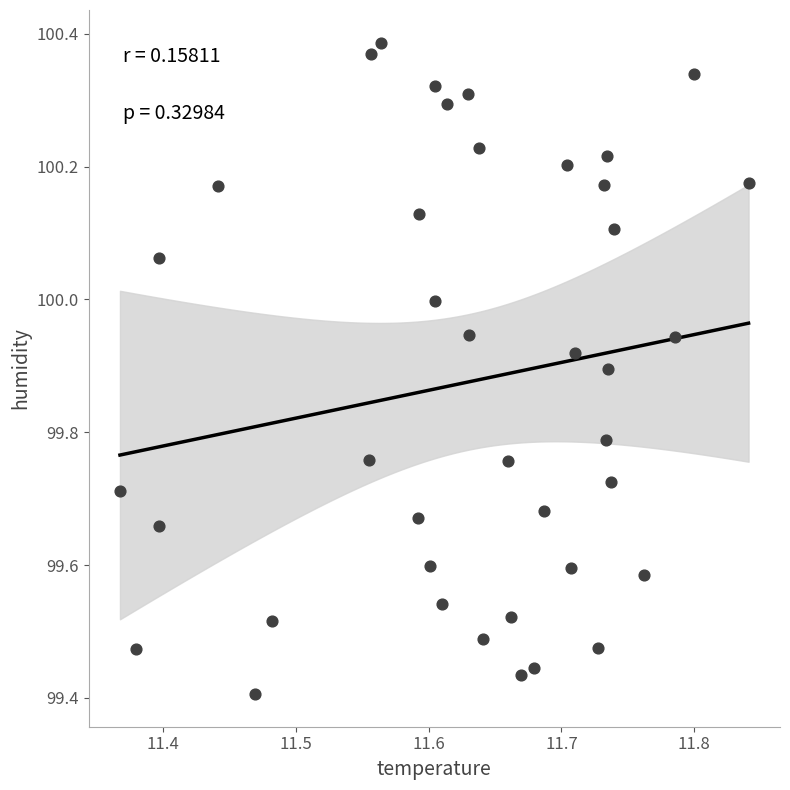

What is the range of X values (max minus min)?

0.5